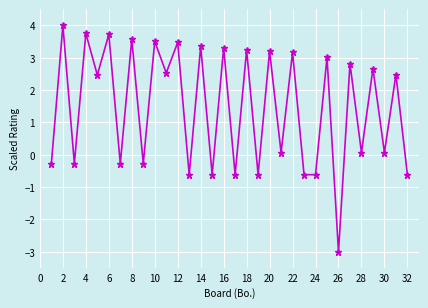

What is the difference between the maximum and minimum values?

7.0